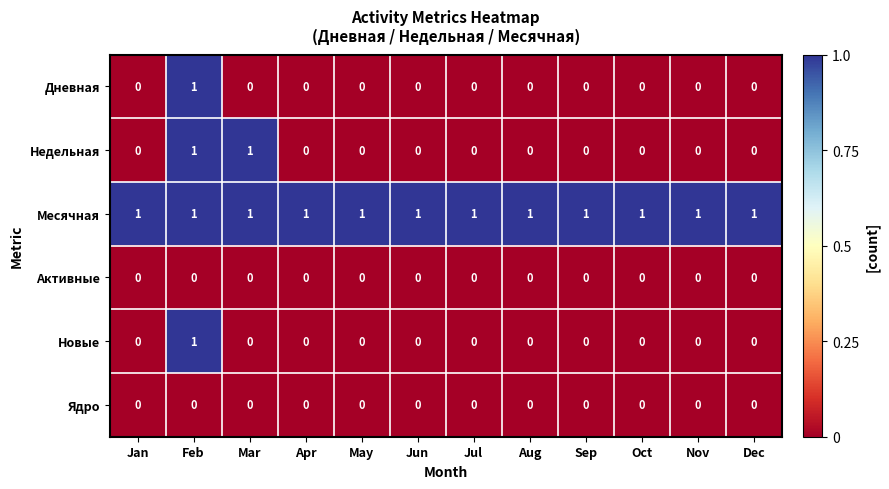

Between Mar and Apr, which series saw the biggest shift?

Недельная